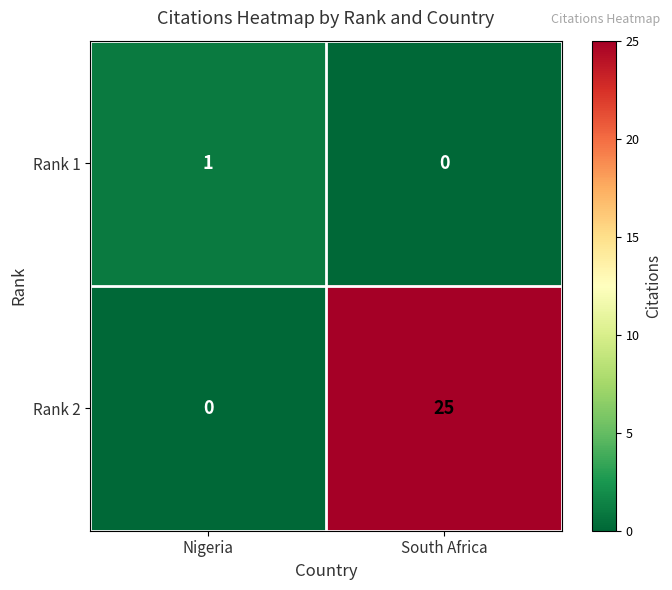

Reading left to right, extract all data points from this chart.

Rank 1: Nigeria=1	South Africa=0
Rank 2: Nigeria=0	South Africa=25